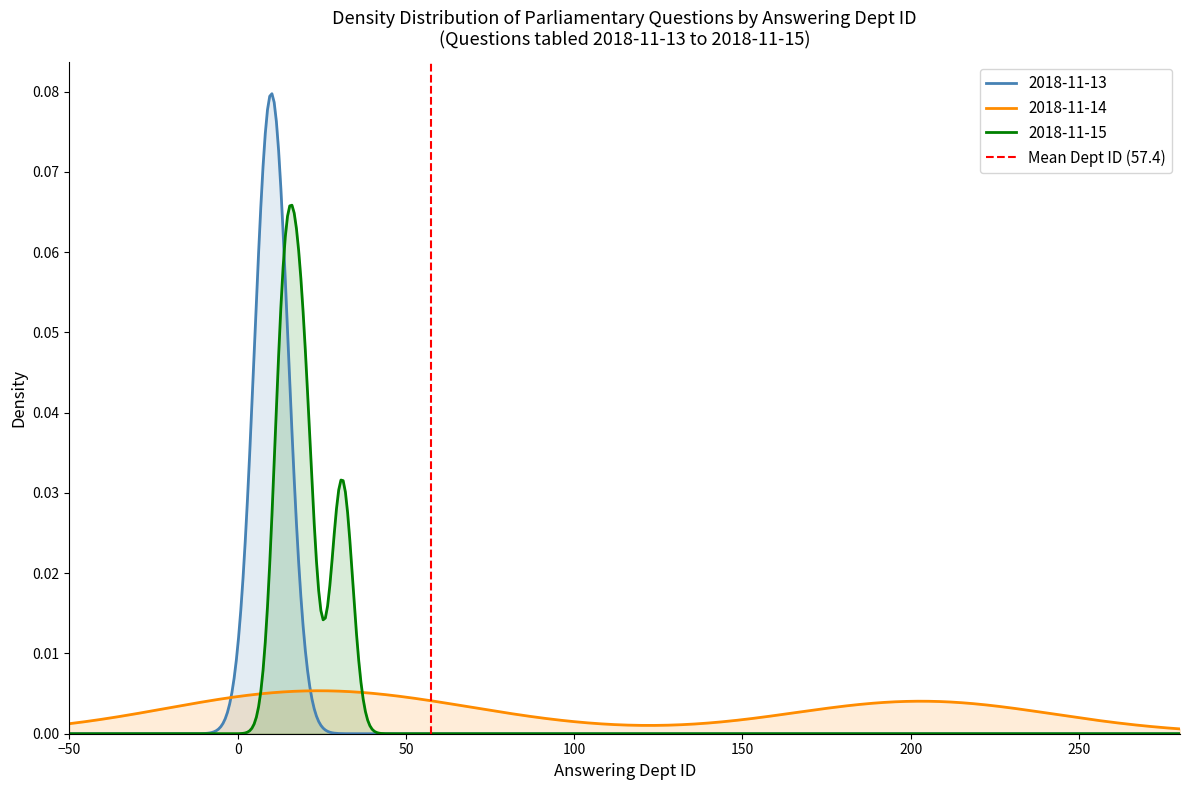

What is the difference between the maximum and minimum values?

1